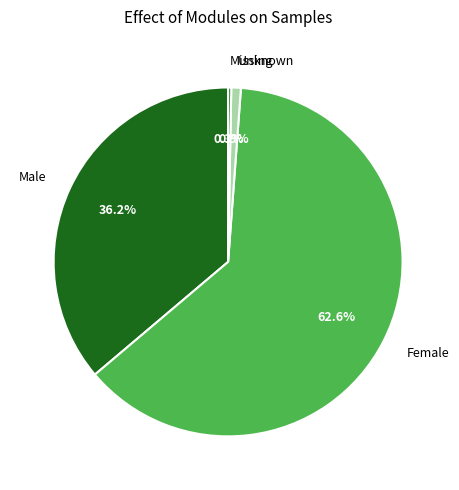

Do Missing and Male together represent more than half of the pie?

No